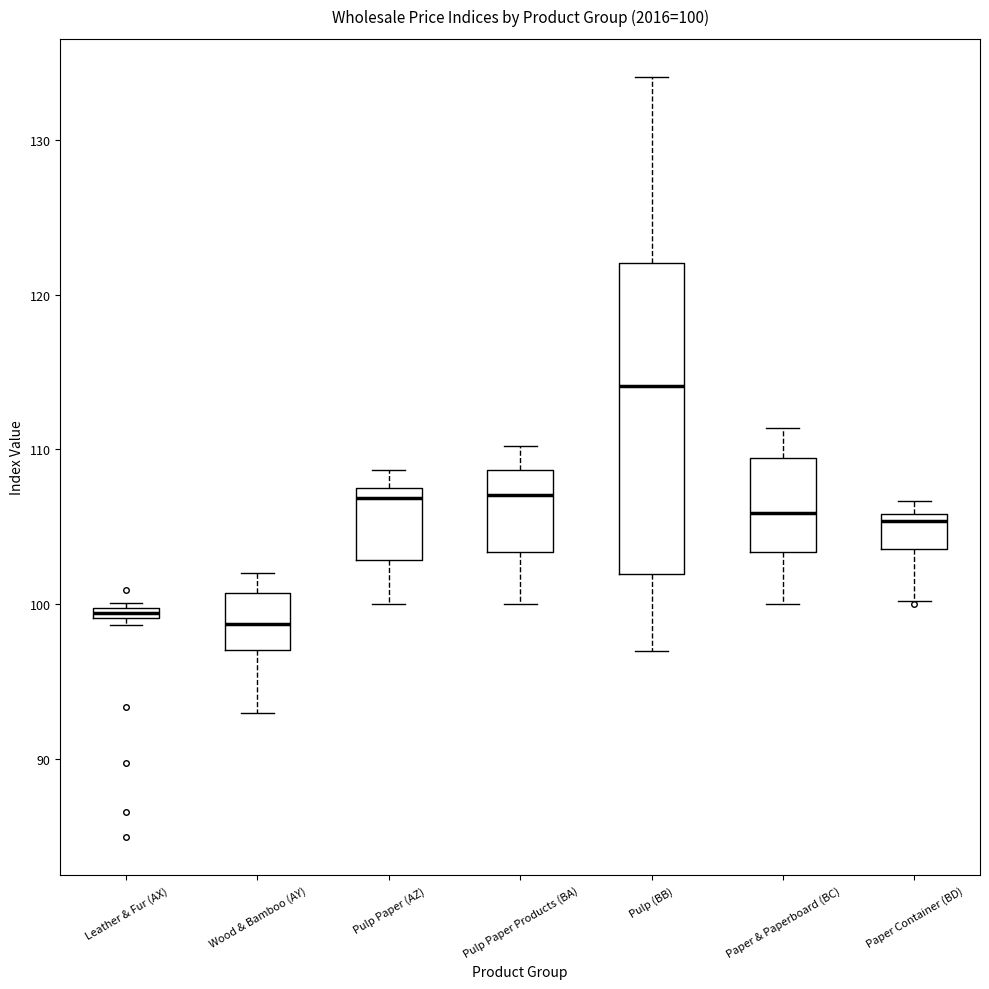

Comparing the boxes themselves (not the whiskers), which one is the tallest?

Pulp (BB)